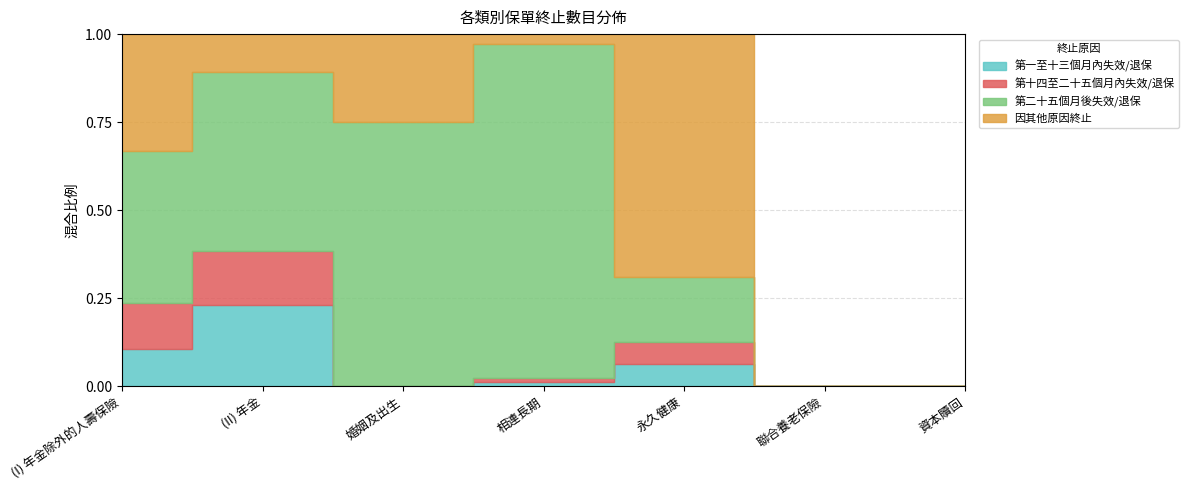

Is the value of 因其他原因終止 at 相連長期 greater than the value of 第十四至二十五個月內失效/退保 at 資本贖回?

Yes